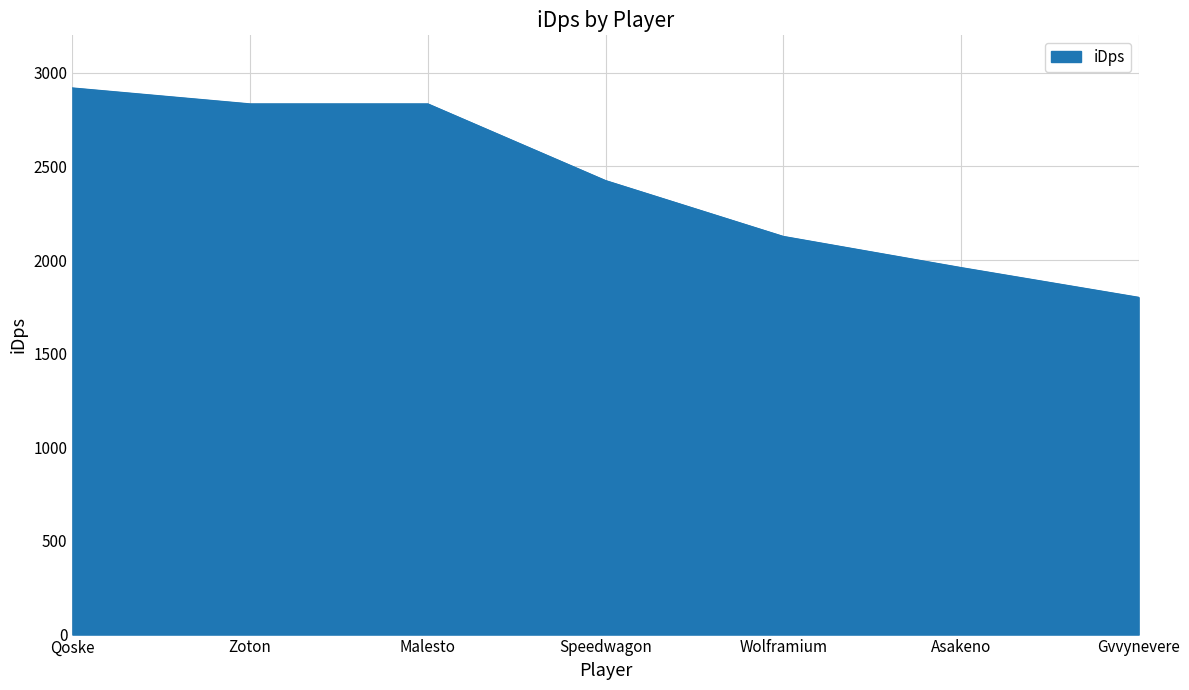

What value does the data have at Asakeno?

1960.0